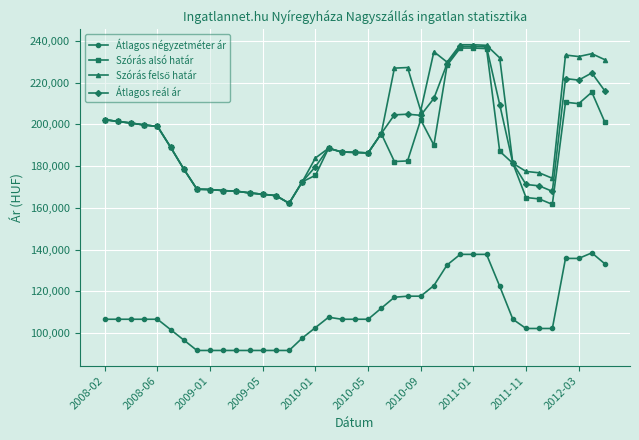

How many lines are shown in the chart?

4